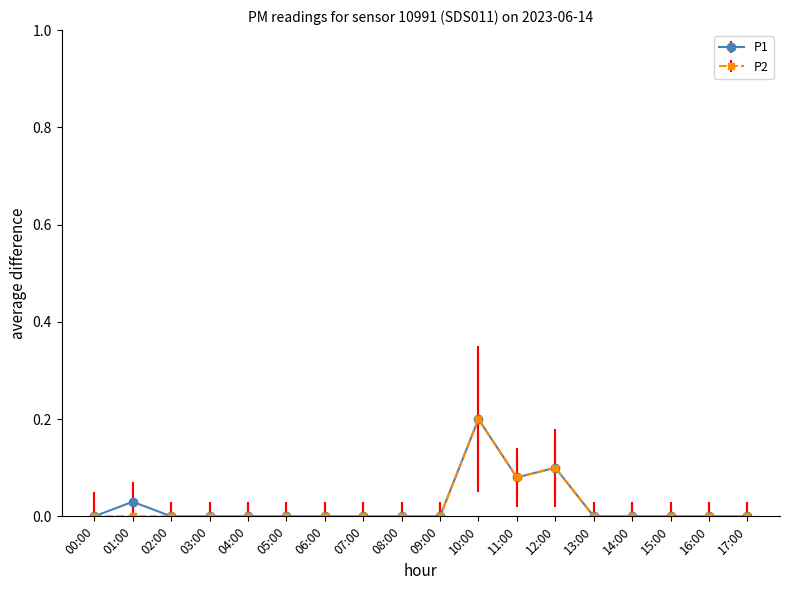

Is it true that P1 equals -0.1 at 06:00?

False